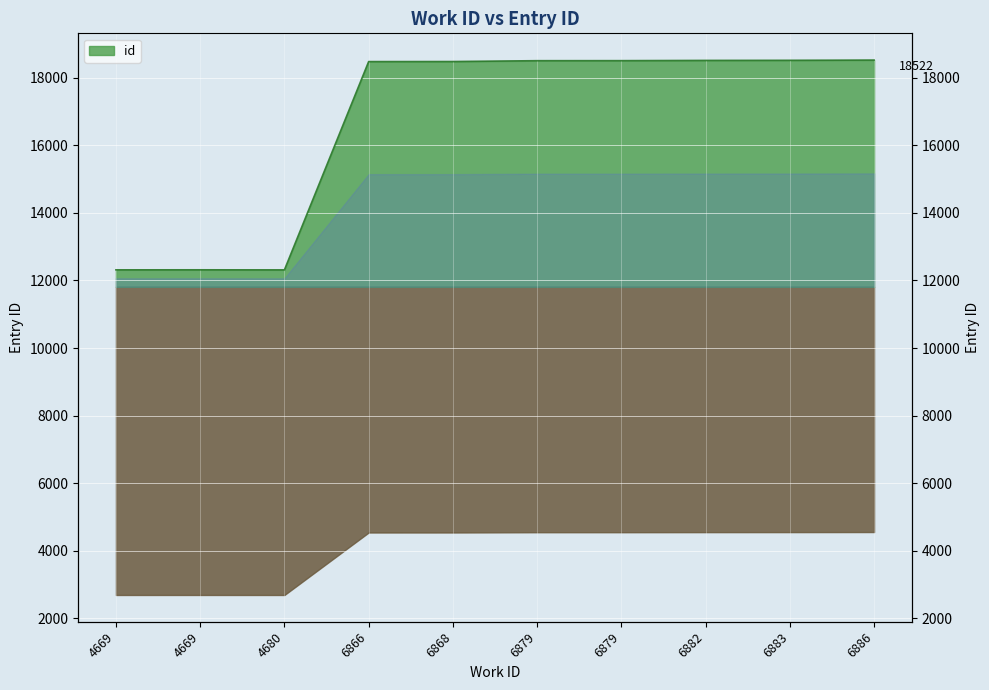

At which category does the chart reach its minimum across all series?

4680